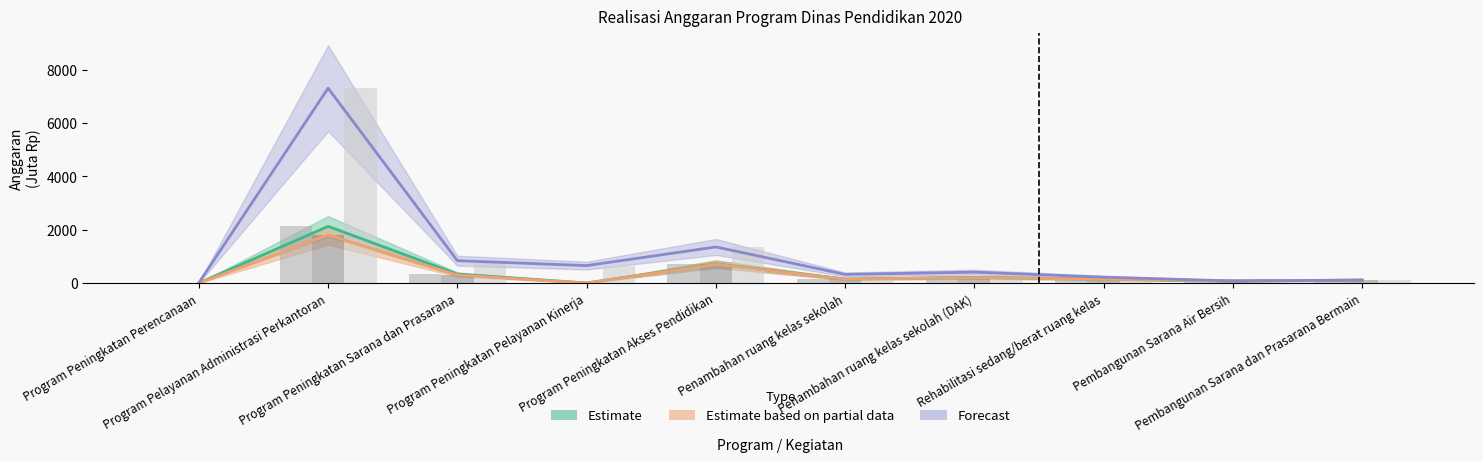

Which series has the largest total across all categories?

Forecast